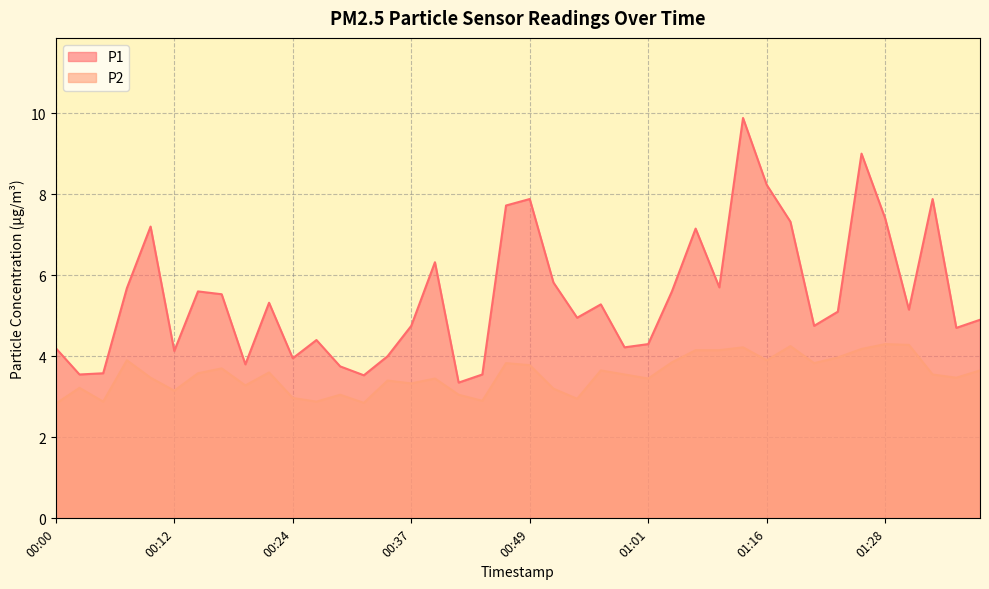

How many interior local valleys does the P2 series have?

12